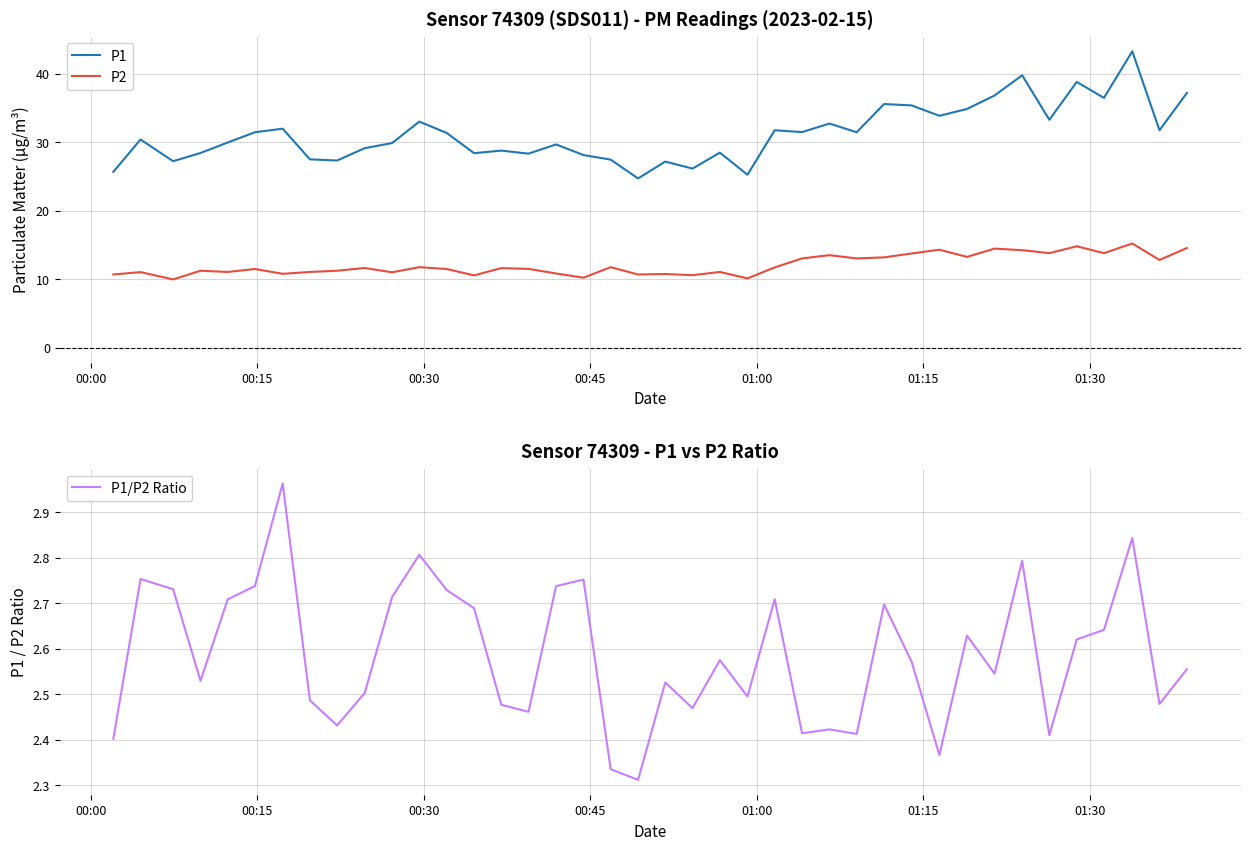

True or false: P1 and P1/P2 Ratio cross at least once.

False